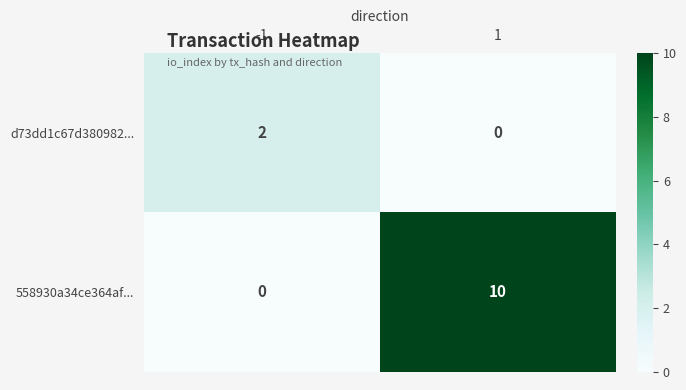

Rank the series by their maximum value, from highest to lowest.

558930a34ce364af..., d73dd1c67d380982...